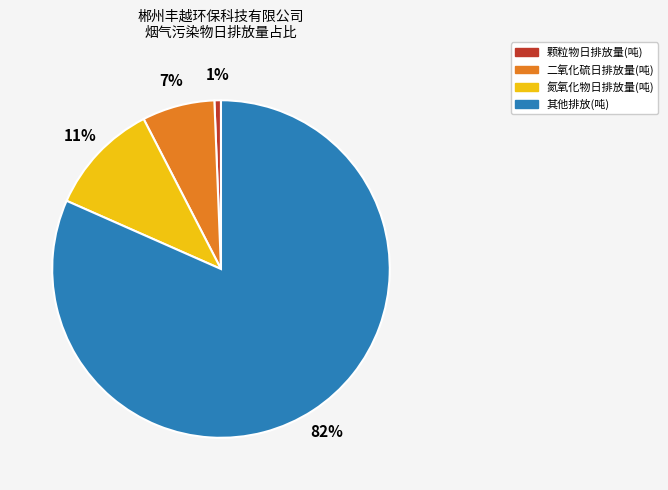

What is the largest slice in the pie chart?

其他排放(吨)